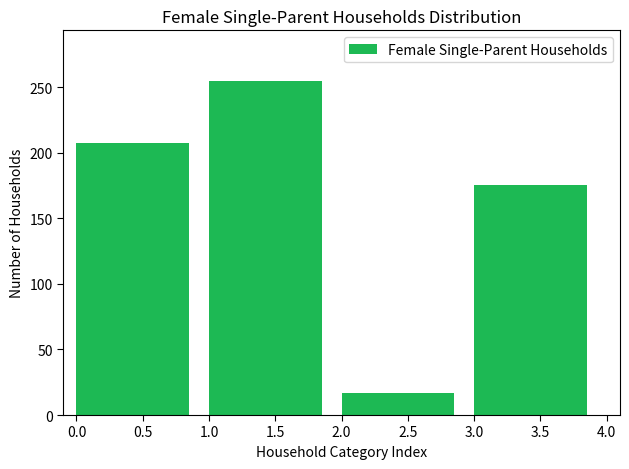

Reading left to right, transcribe all the data shown in this chart.

0.5=207.4	1.5=255.0	2.5=16.6	3.5=175.1